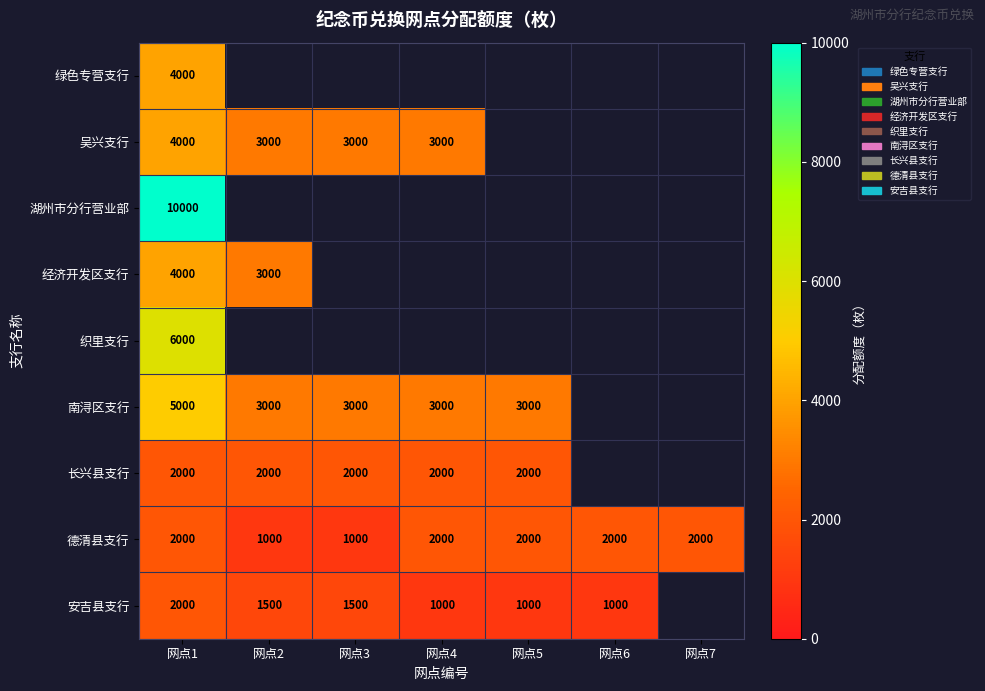

How many series are shown in this chart?

9